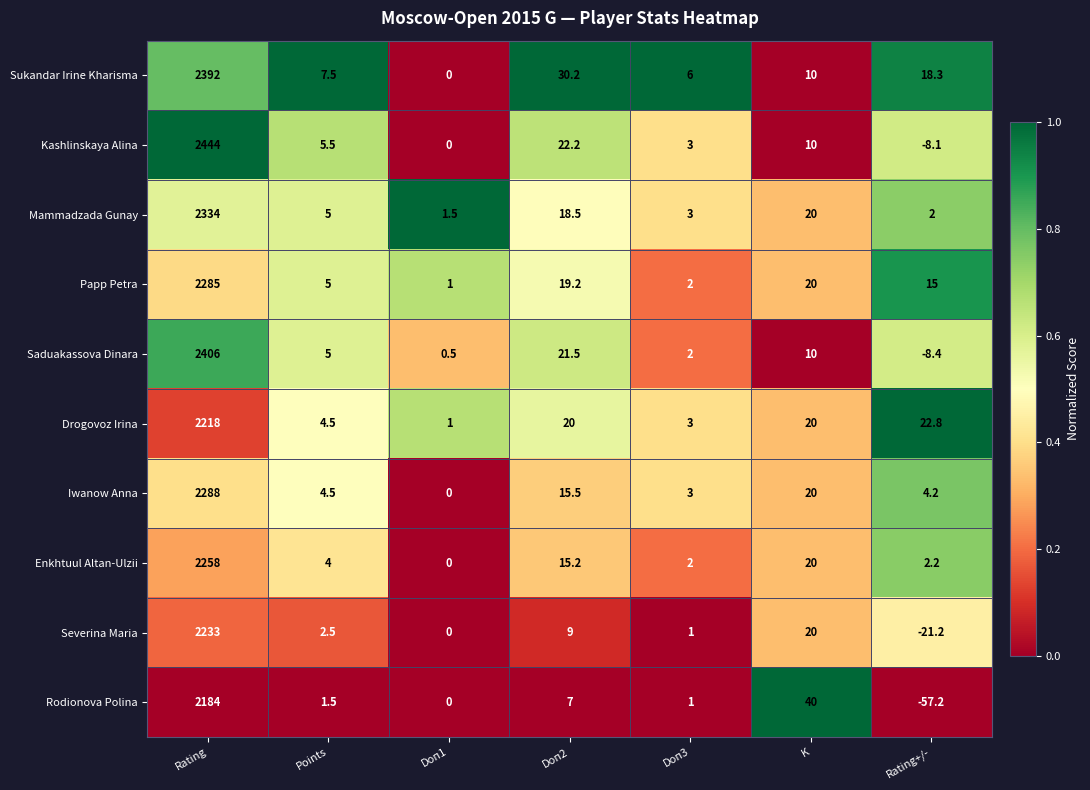

Rank the series by their maximum value, from highest to lowest.

Kashlinskaya Alina, Saduakassova Dinara, Sukandar Irine Kharisma, Mammadzada Gunay, Iwanow Anna, Papp Petra, Enkhtuul Altan-Ulzii, Severina Maria, Drogovoz Irina, Rodionova Polina